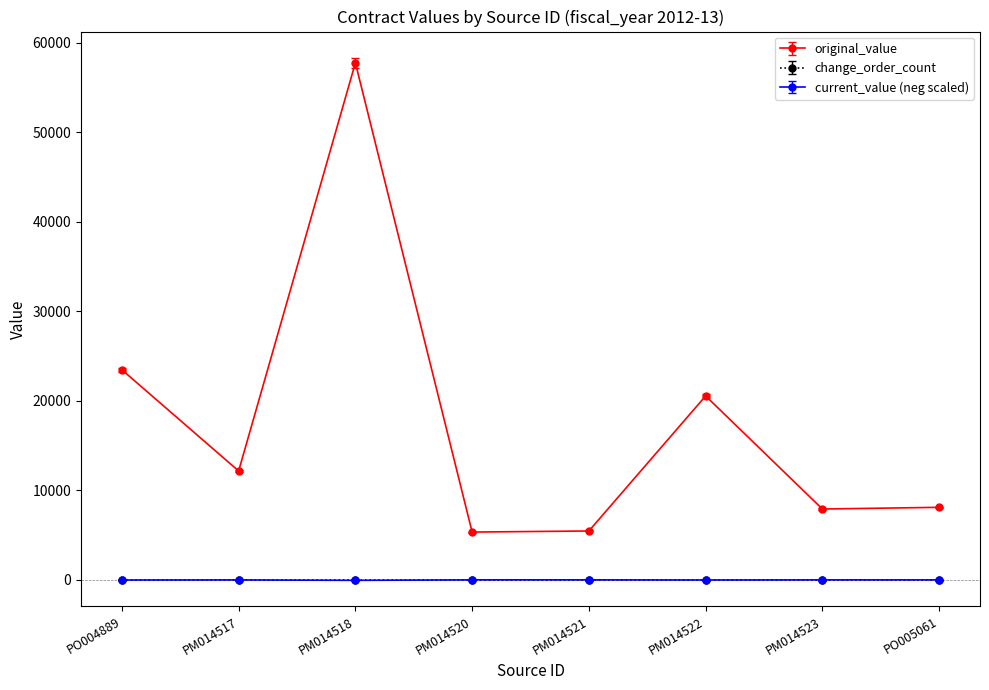

Between PM014517 and PM014522, which series saw the biggest shift?

original_value